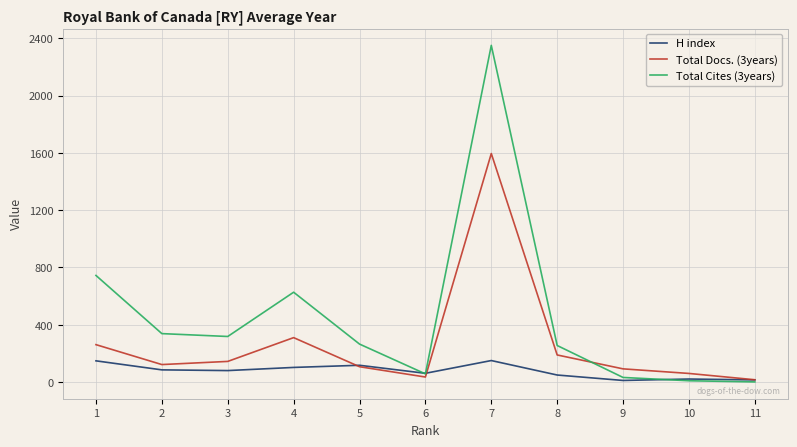

How many lines are shown in the chart?

3